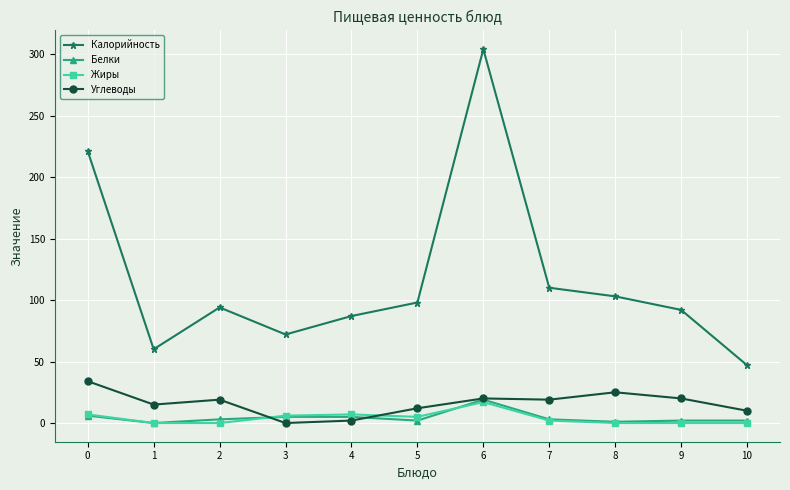

What is the maximum value shown in the chart?

304